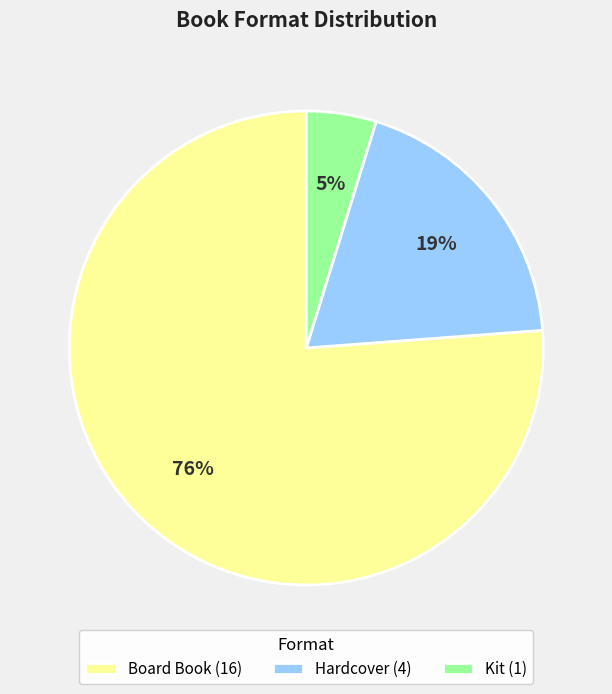

To the nearest percent, what percentage of the pie is Hardcover?

19%